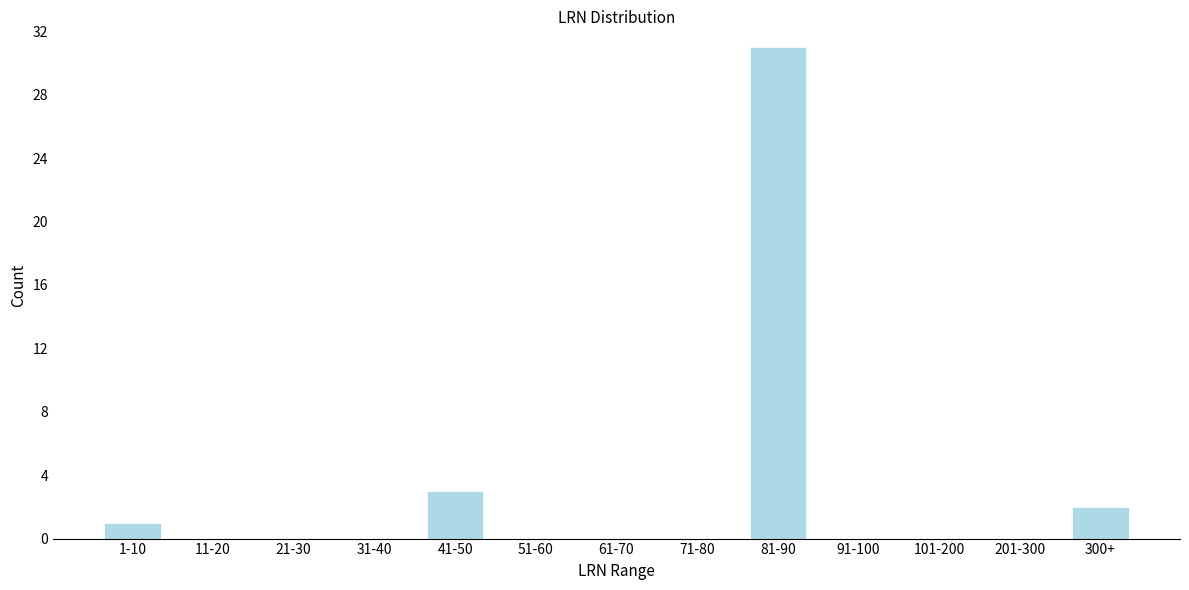

Reading left to right, extract all data points from this chart.

1-10=1	11-20=0	21-30=0	31-40=0	41-50=3	51-60=0	61-70=0	71-80=0	81-90=31	91-100=0	101-200=0	201-300=0	300+=2